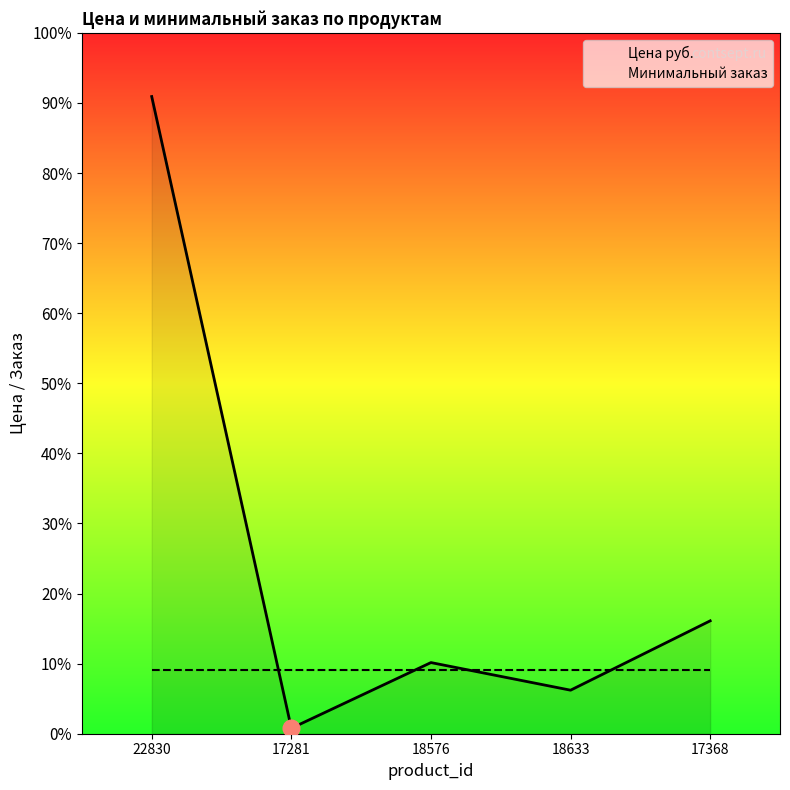

Which has a higher value, 18576 or 17281?

18576